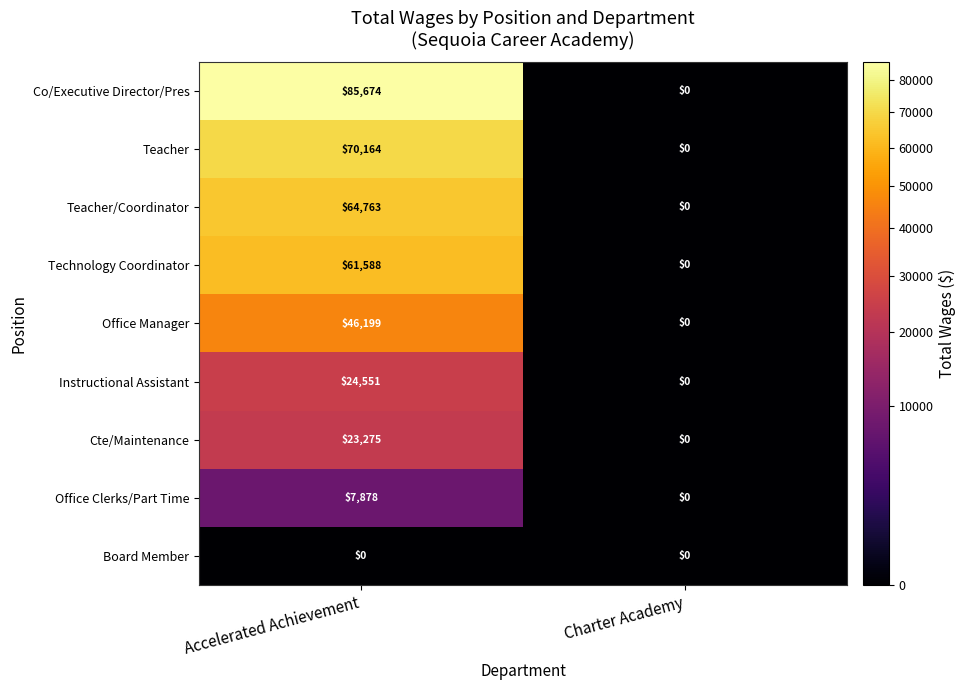

What is the difference between the Office Manager values at Accelerated Achievement and Charter Academy?

46199